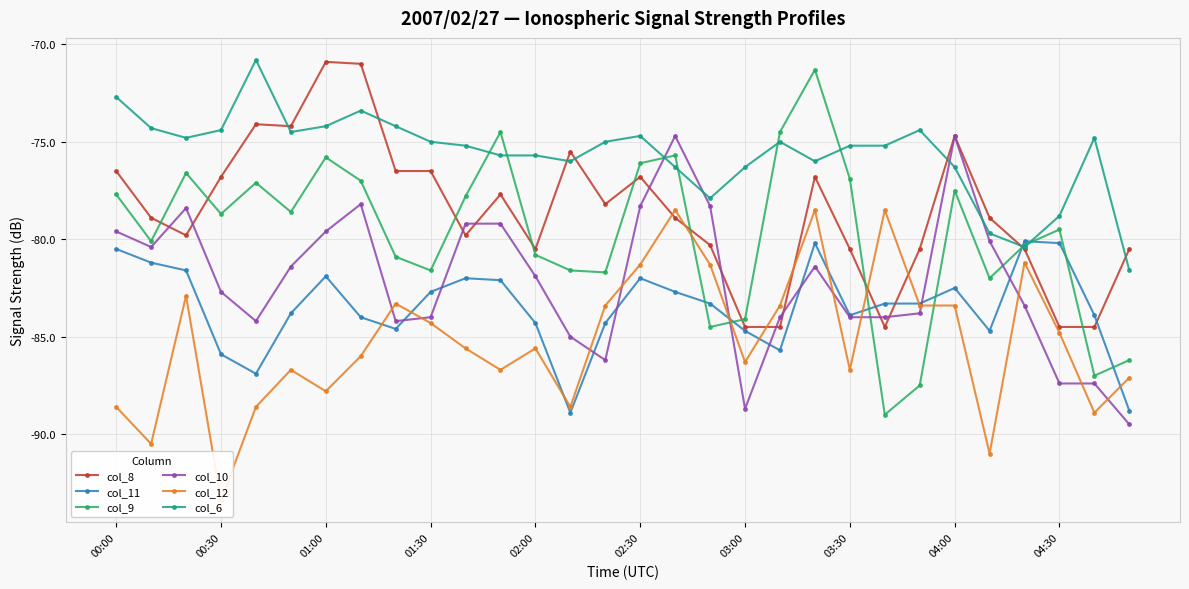

Is this an area chart (filled region under the line)?

No